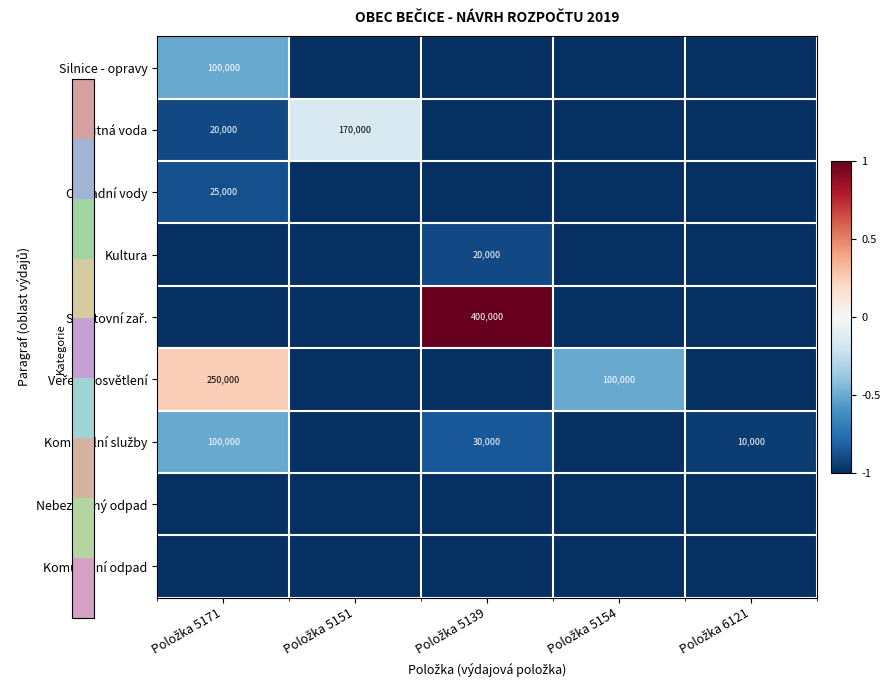

Rank the series by their maximum value, from lowest to highest.

Nebezpečný odpad, Komunální odpad, Kultura, Odpadní vody, Silnice - opravy, Komunální služby, Pitná voda, Veřejné osvětlení, Sportovní zař.